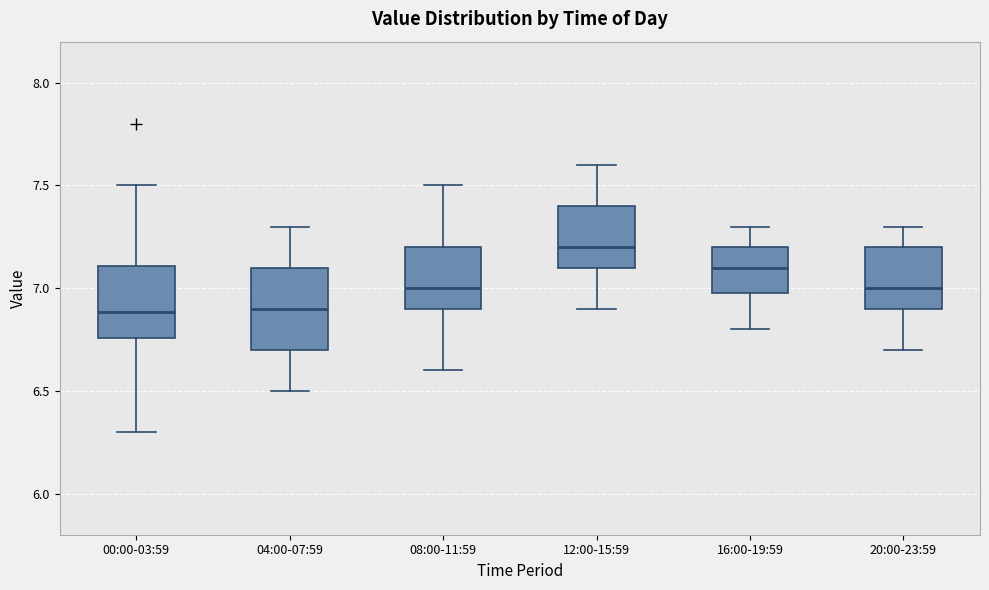

Reading left to right, read every box against the y-axis: the position of its median line, the range the box covers, and the ends of its whiskers. The values are not printed on the chart, so give them approximately, as read against the axis.

00:00-03:59: median 6.90, box 6.75 to 7.10, whiskers 6.30 to 7.50
04:00-07:59: median 6.90, box 6.70 to 7.10, whiskers 6.50 to 7.30
08:00-11:59: median 7.00, box 6.90 to 7.20, whiskers 6.60 to 7.50
12:00-15:59: median 7.20, box 7.10 to 7.40, whiskers 6.90 to 7.60
16:00-19:59: median 7.10, box 7.00 to 7.20, whiskers 6.80 to 7.30
20:00-23:59: median 7.00, box 6.90 to 7.20, whiskers 6.70 to 7.30